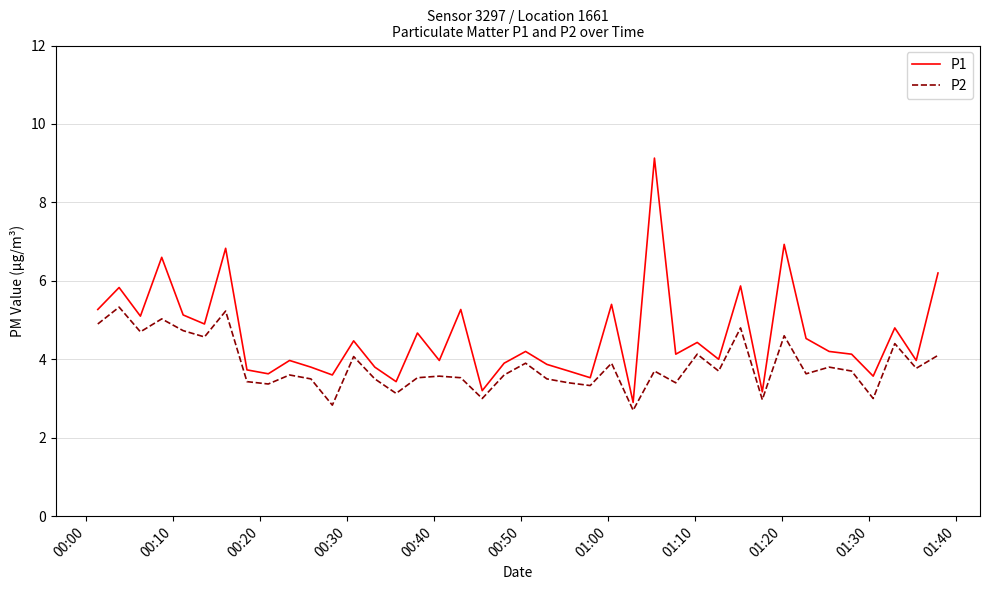

Which series has the largest range (max minus min)?

P1